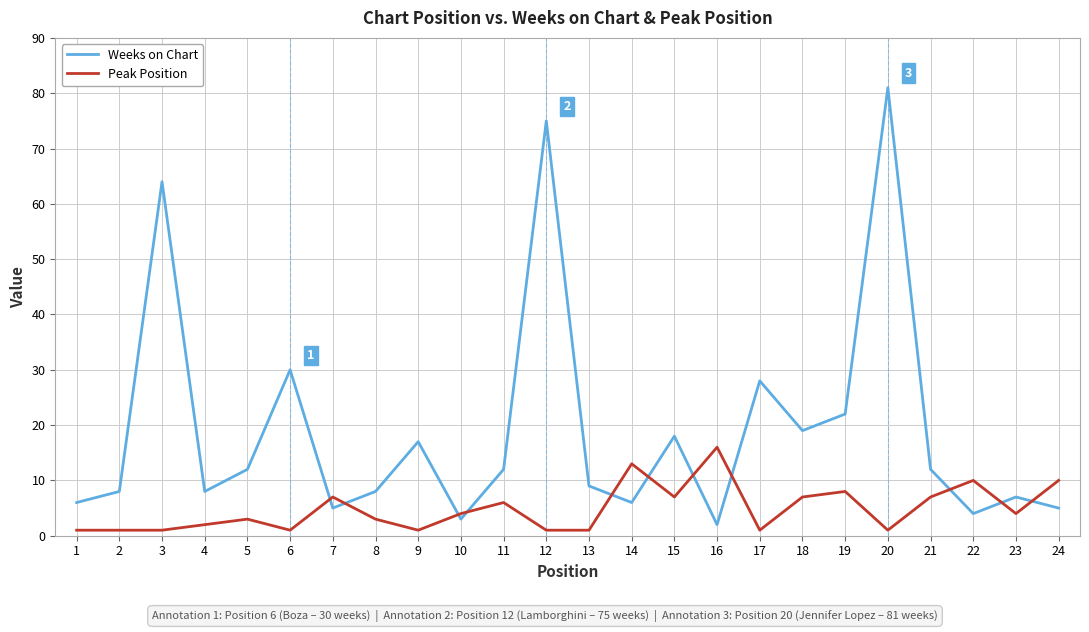

Reading left to right, list all the values displayed in this chart.

Weeks on Chart: 1=6	2=8	3=64	4=8	5=12	6=30	7=5	8=8	9=17	10=3	11=12	12=75	13=9	14=6	15=18	16=2	17=28	18=19	19=22	20=81	21=12	22=4	23=7	24=5
Peak Position: 1=1	2=1	3=1	4=2	5=3	6=1	7=7	8=3	9=1	10=4	11=6	12=1	13=1	14=13	15=7	16=16	17=1	18=7	19=8	20=1	21=7	22=10	23=4	24=10